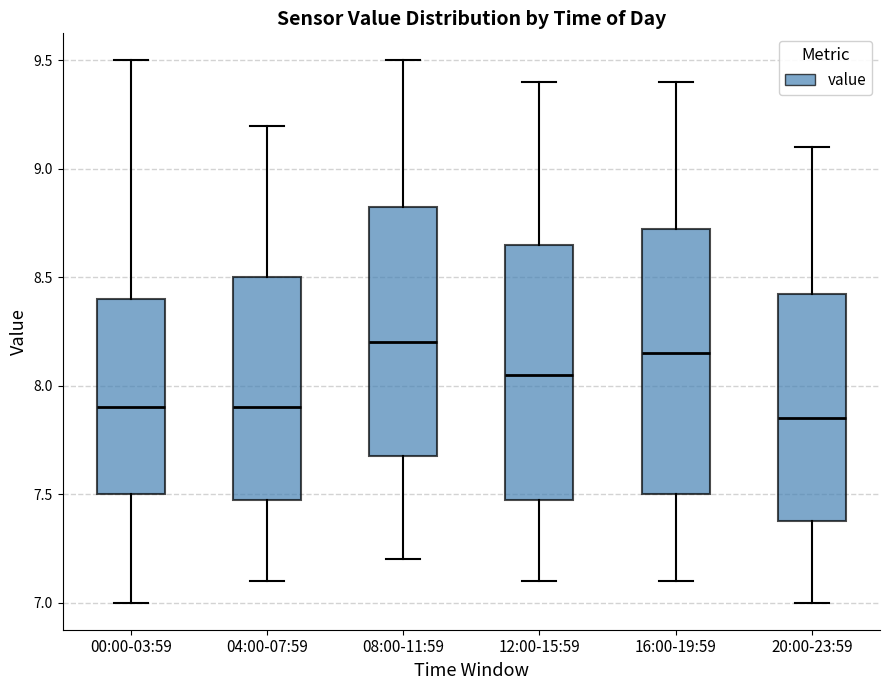

Reading left to right, transcribe this box plot: for each box, give where its median line is, the range the box spans, and where its two whiskers end, as read against the y-axis. The values are not printed on the chart, so give them approximately, as read against the axis.

00:00-03:59: median 7.90, box 7.50 to 8.40, whiskers 7.00 to 9.50
04:00-07:59: median 7.90, box 7.50 to 8.50, whiskers 7.10 to 9.20
08:00-11:59: median 8.20, box 7.70 to 8.85, whiskers 7.20 to 9.50
12:00-15:59: median 8.05, box 7.50 to 8.65, whiskers 7.10 to 9.40
16:00-19:59: median 8.15, box 7.50 to 8.75, whiskers 7.10 to 9.40
20:00-23:59: median 7.85, box 7.40 to 8.45, whiskers 7.00 to 9.10